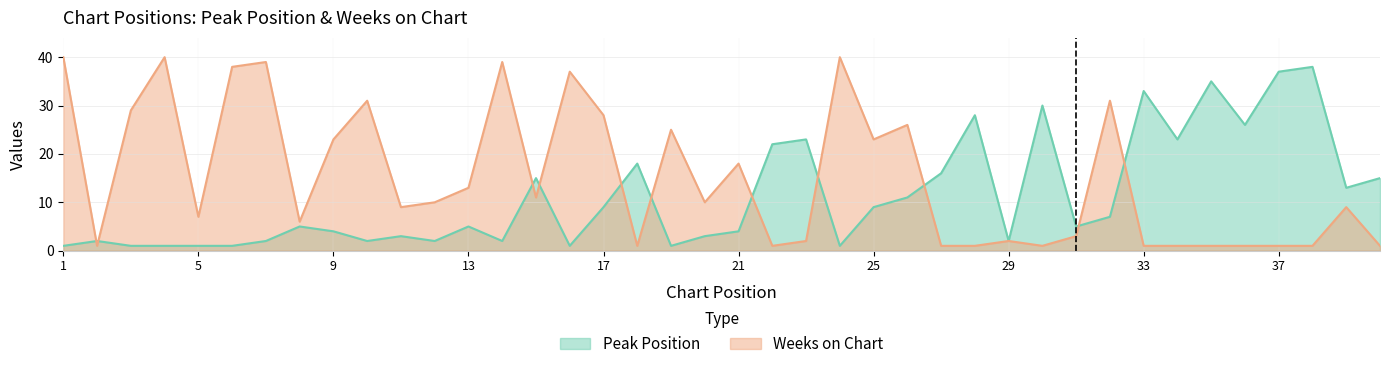

The value of Peak Position at 12 is 3. True or false?

False